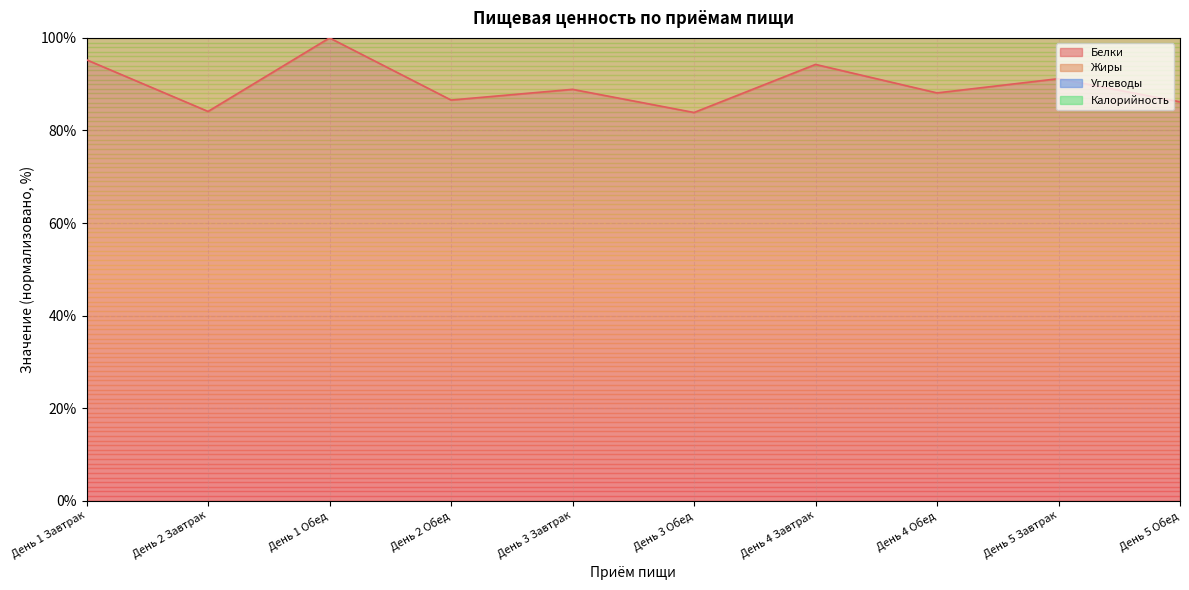

What is the total value across all series at День 1 Завтрак?

271.7